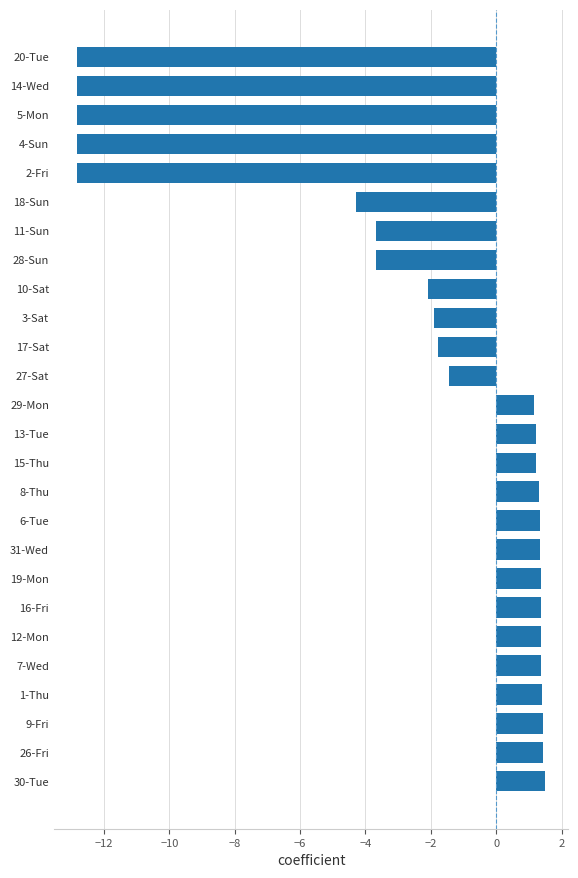

At which label is the value closest to -5?

18-Sun